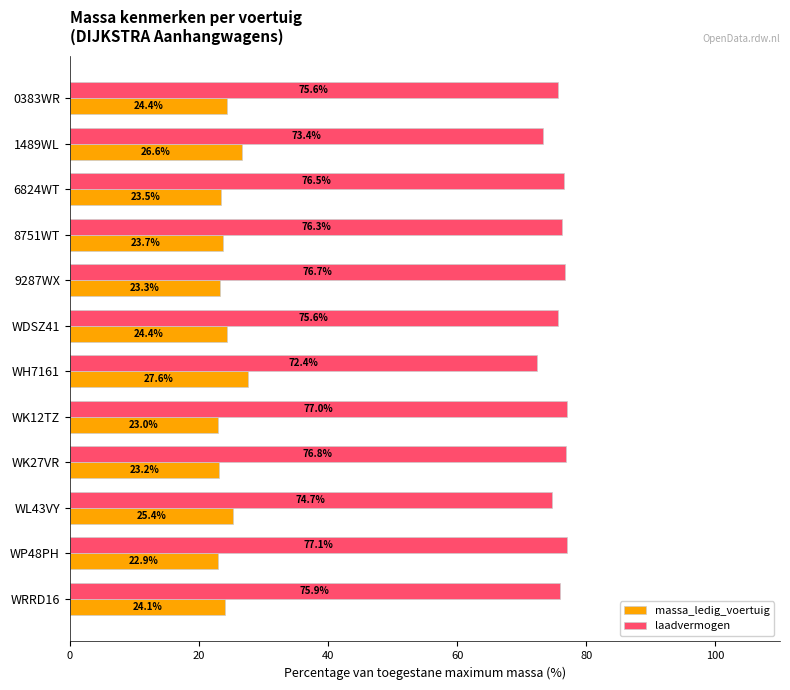

Is it true that massa_ledig_voertuig equals 47.9 at WH7161?

False